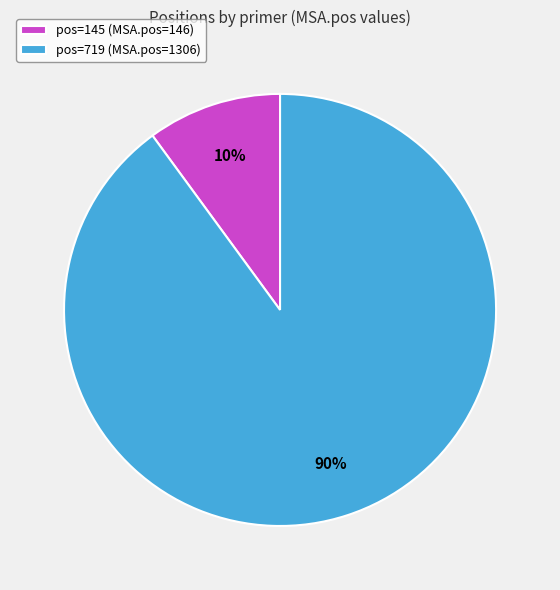

Rank the categories by value from lowest to highest.

pos=145 (MSA.pos=146), pos=719 (MSA.pos=1306)